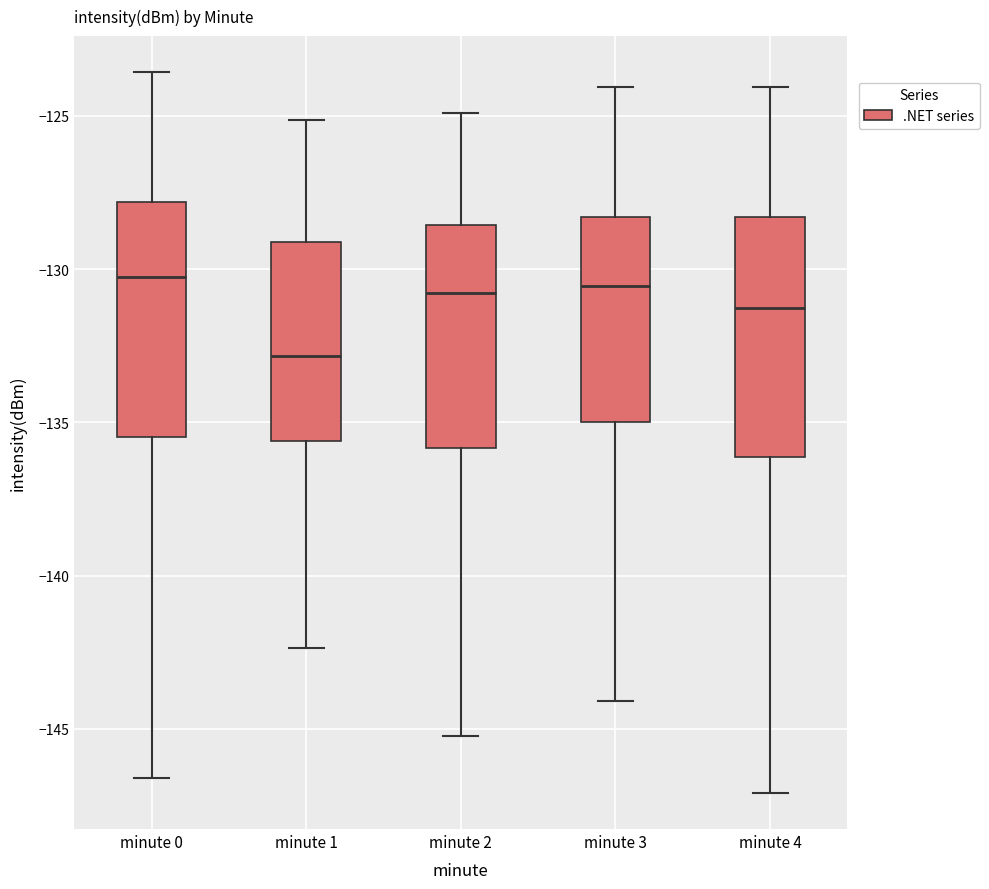

Reading left to right, read every box against the y-axis: the position of its median line, the range the box covers, and the ends of its whiskers. The values are not printed on the chart, so give them approximately, as read against the axis.

minute 0: median -130.5, box -135.5 to -128.0, whiskers -146.5 to -123.5
minute 1: median -133.0, box -135.5 to -129.0, whiskers -142.5 to -125.0
minute 2: median -131.0, box -136.0 to -128.5, whiskers -145.0 to -125.0
minute 3: median -130.5, box -135.0 to -128.5, whiskers -144.0 to -124.0
minute 4: median -131.5, box -136.0 to -128.5, whiskers -147.0 to -124.0